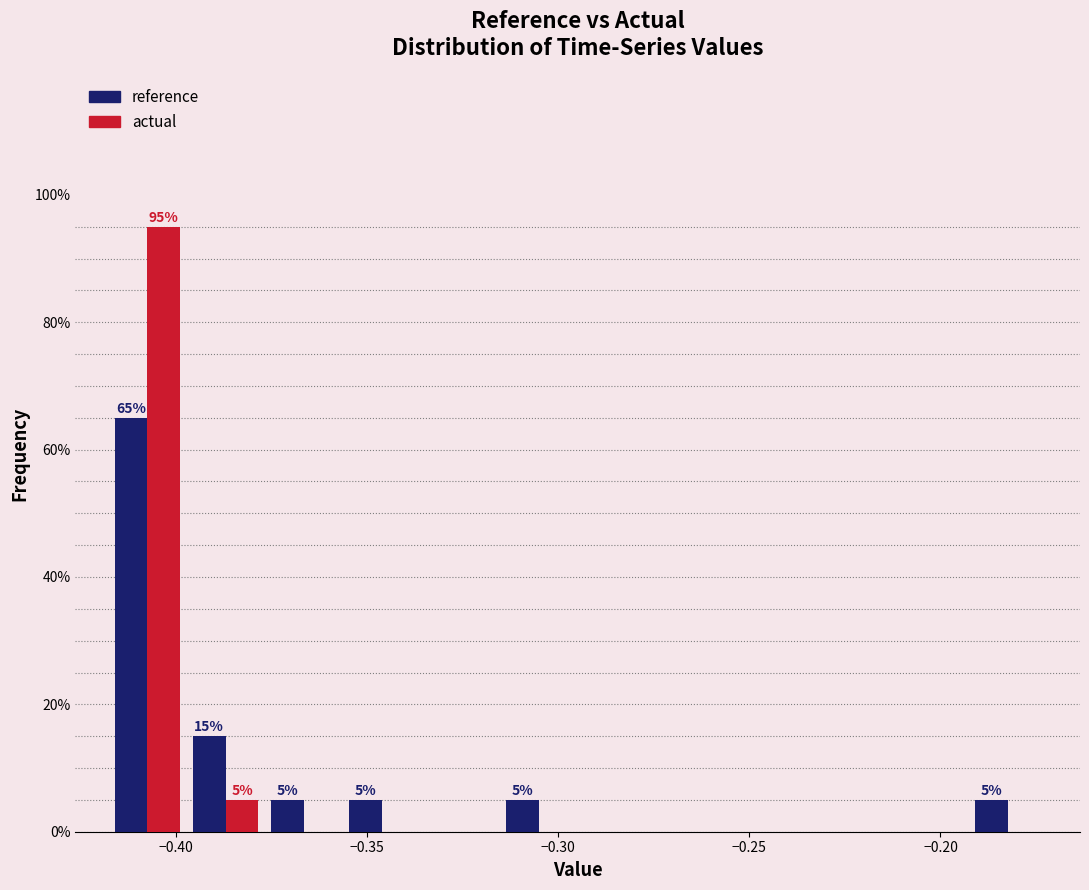

In the actual series, which range on the x-axis has the tallest bar?

-0.420 to -0.395